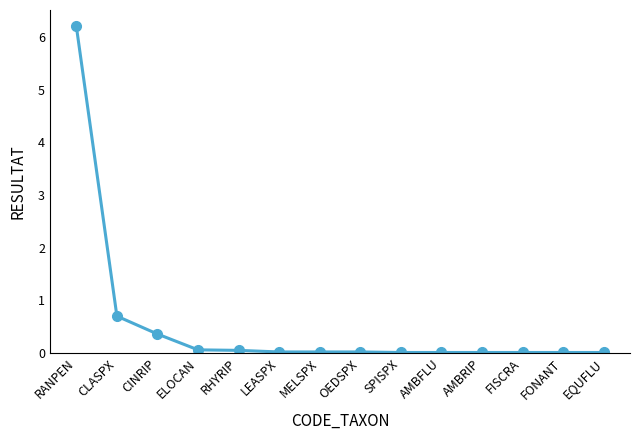

What is the average value?

0.5